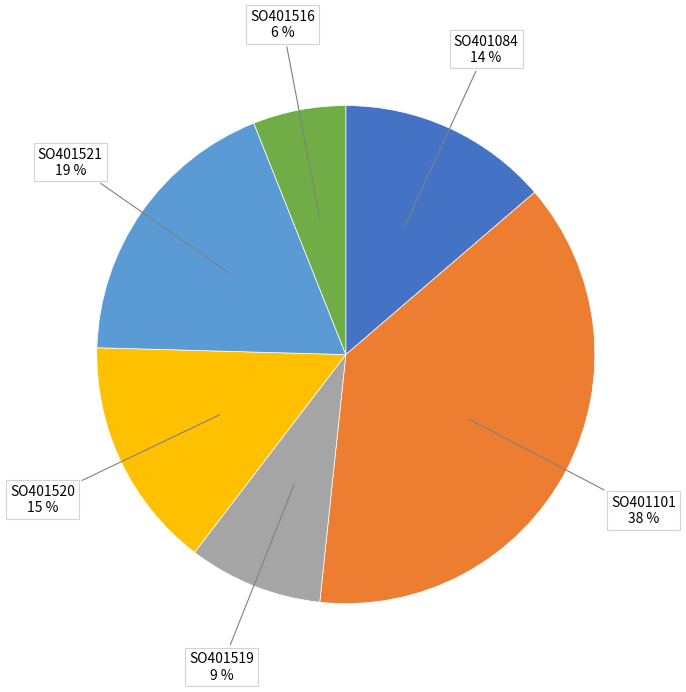

To the nearest percent, what is the difference between the largest and smallest slice percentages?

32%